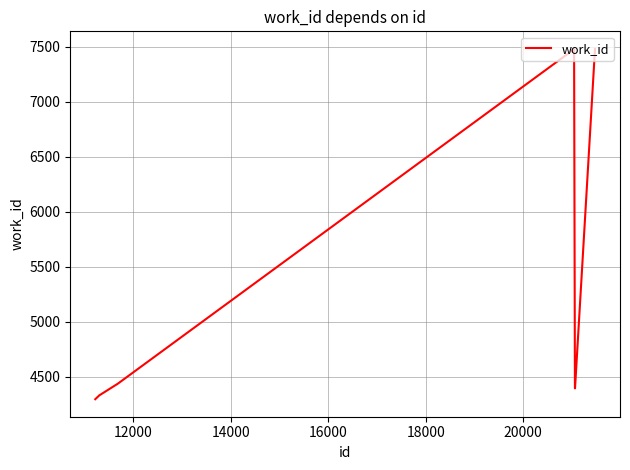

What is the sum of all values?

36803